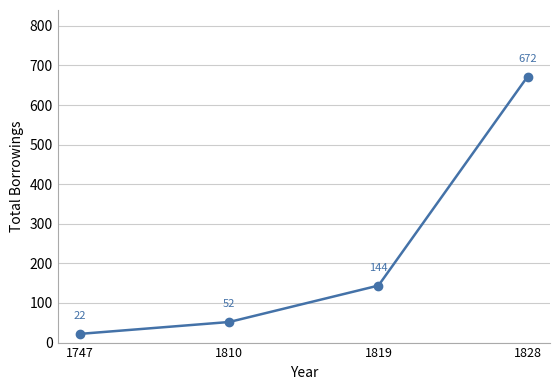

Where is the data nearest to the value 347?

1819